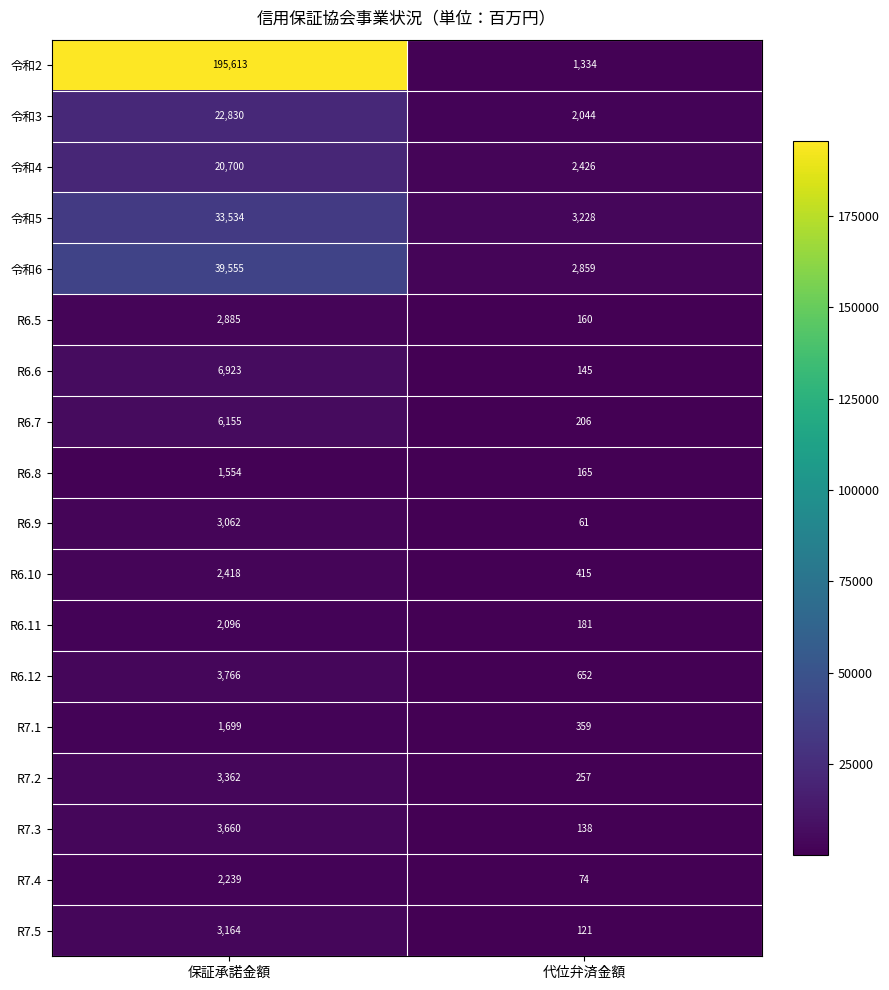

Count the number of categories in the chart.

2